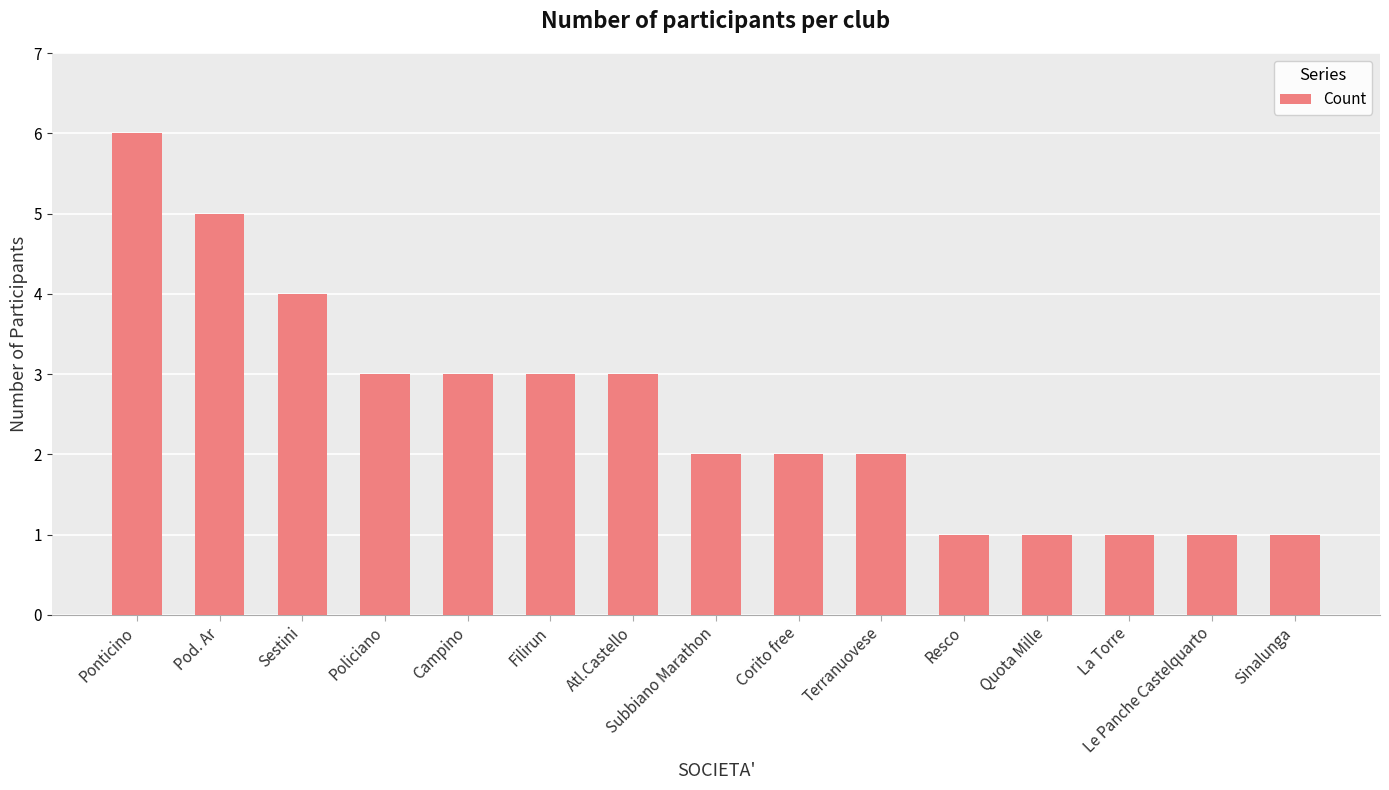

What is the ratio of the value at Subbiano Marathon to the value at Filirun?

0.7